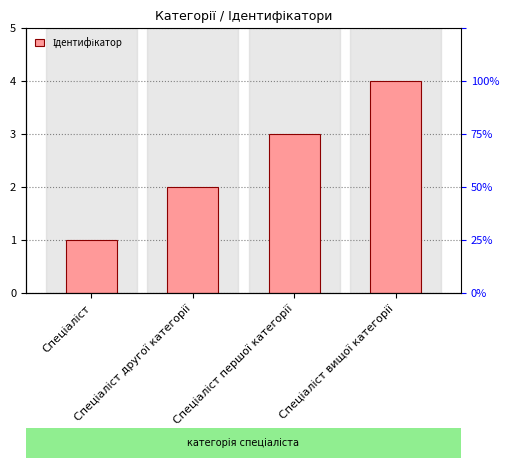

How many bars are there in total?

4